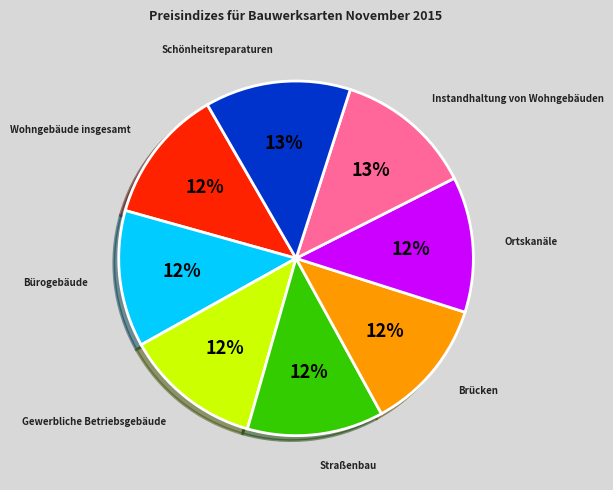

How many segments does this pie chart have?

8